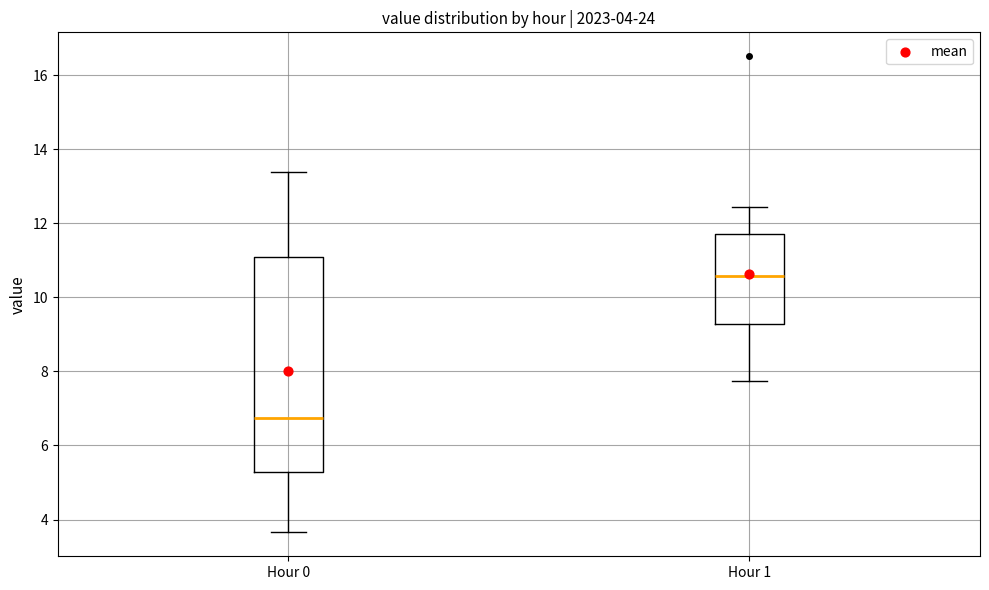

Which box has the highest median line?

Hour 1